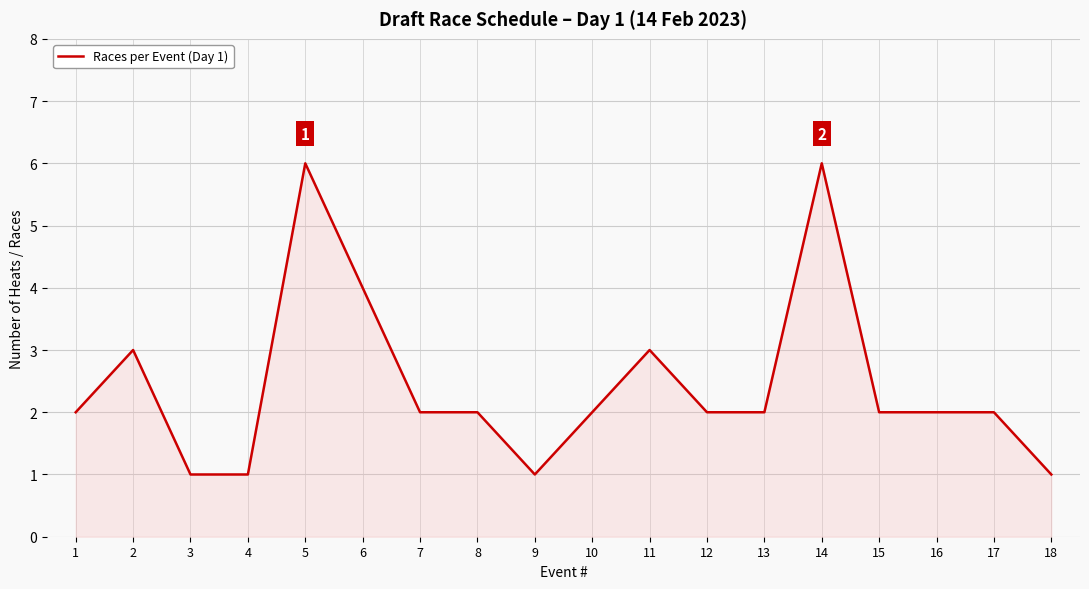

Is it true that the value at 10 is 1?

False